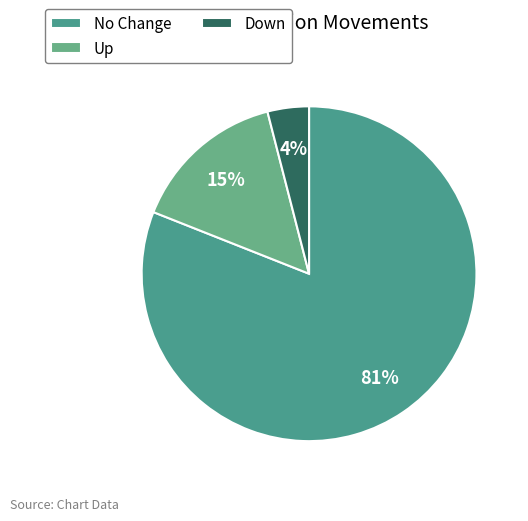

What is the largest slice in the pie chart?

No Change